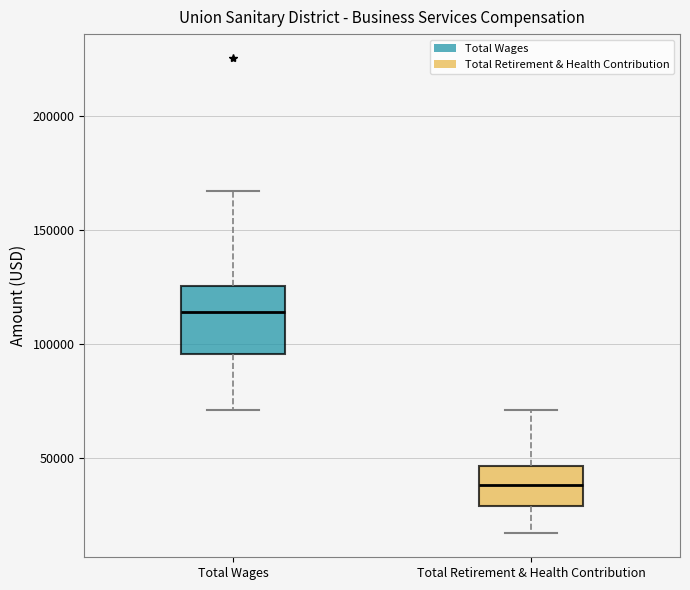

Comparing the boxes themselves (not the whiskers), which one is the tallest?

Total Wages